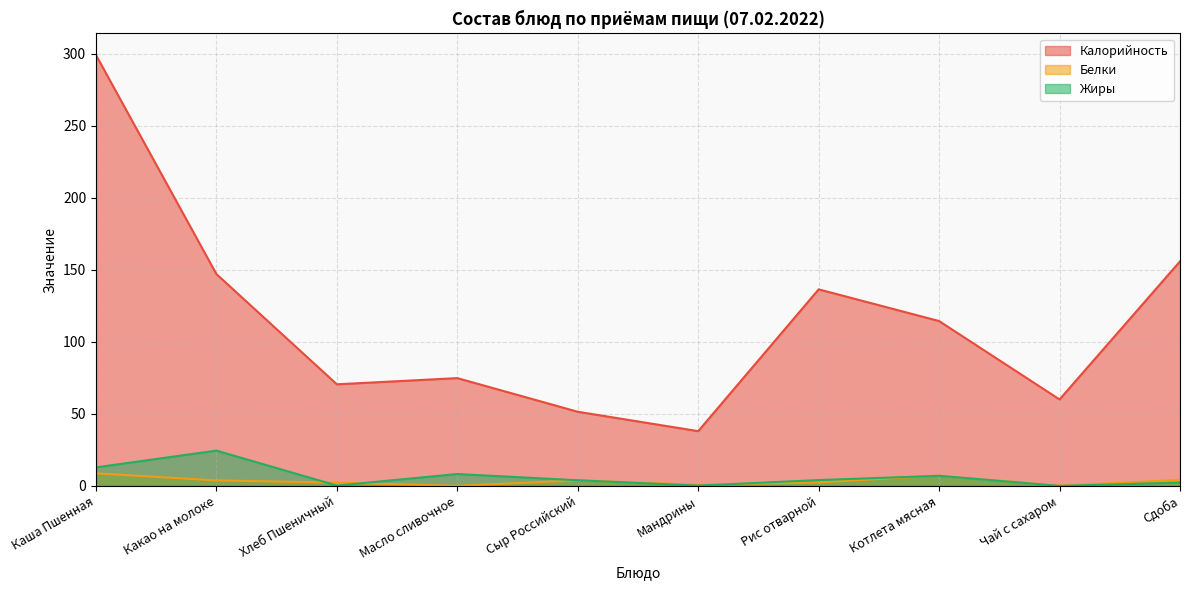

What is the label of the 5th point from the right?

Мандрины